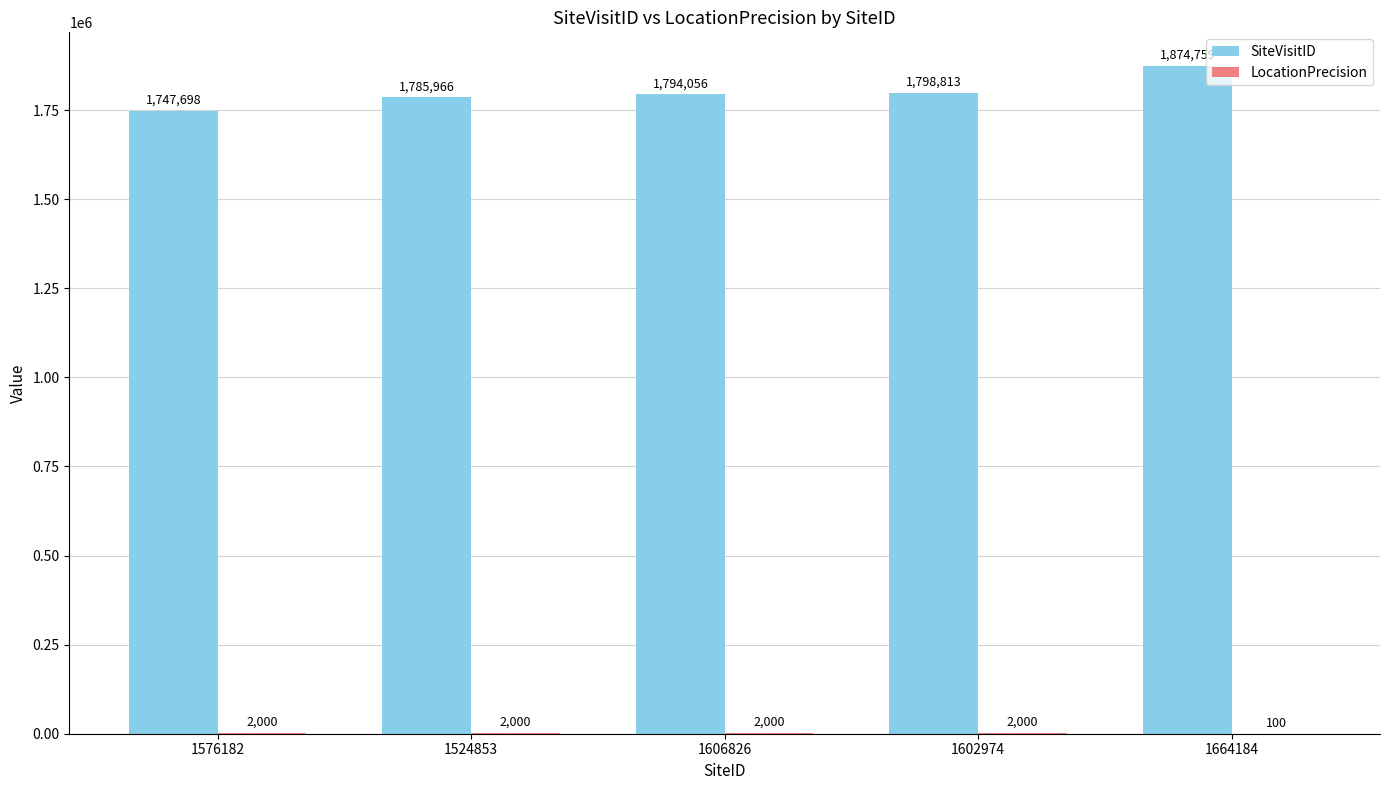

What is the total value across all series at 1664184?

1874859